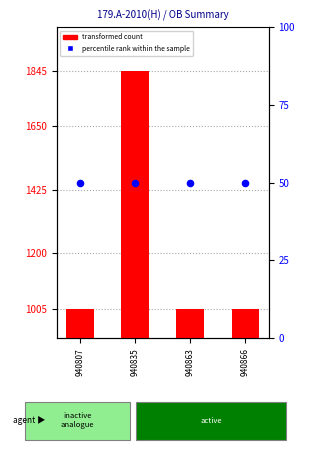

Which series has the largest total across all categories?

transformed count